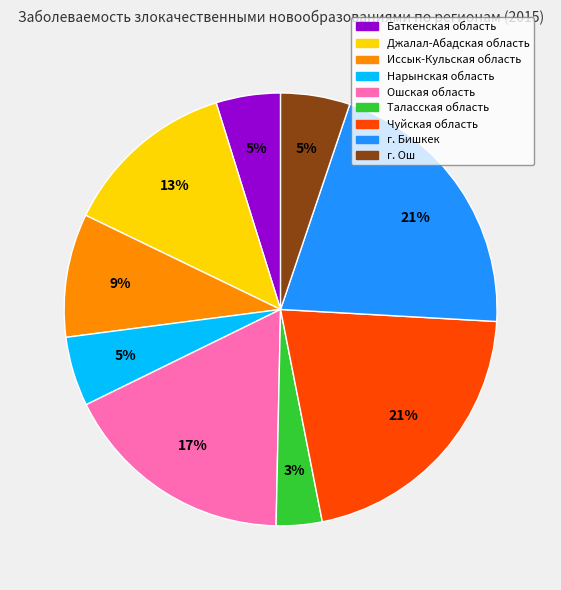

True or false: Ошская область accounts for 11% of the total.

False